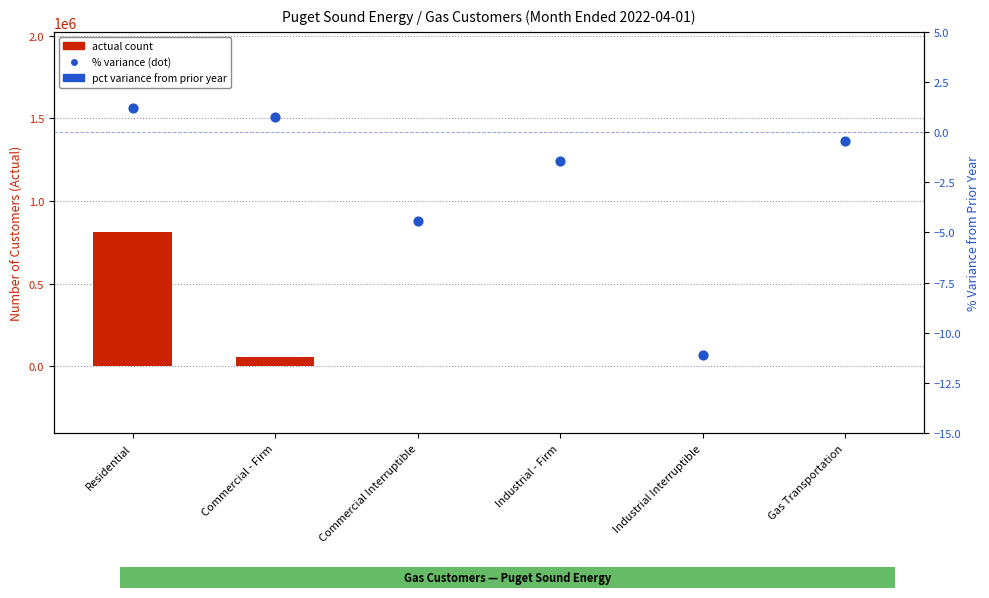

Which series contains the highest Y value?

actual count